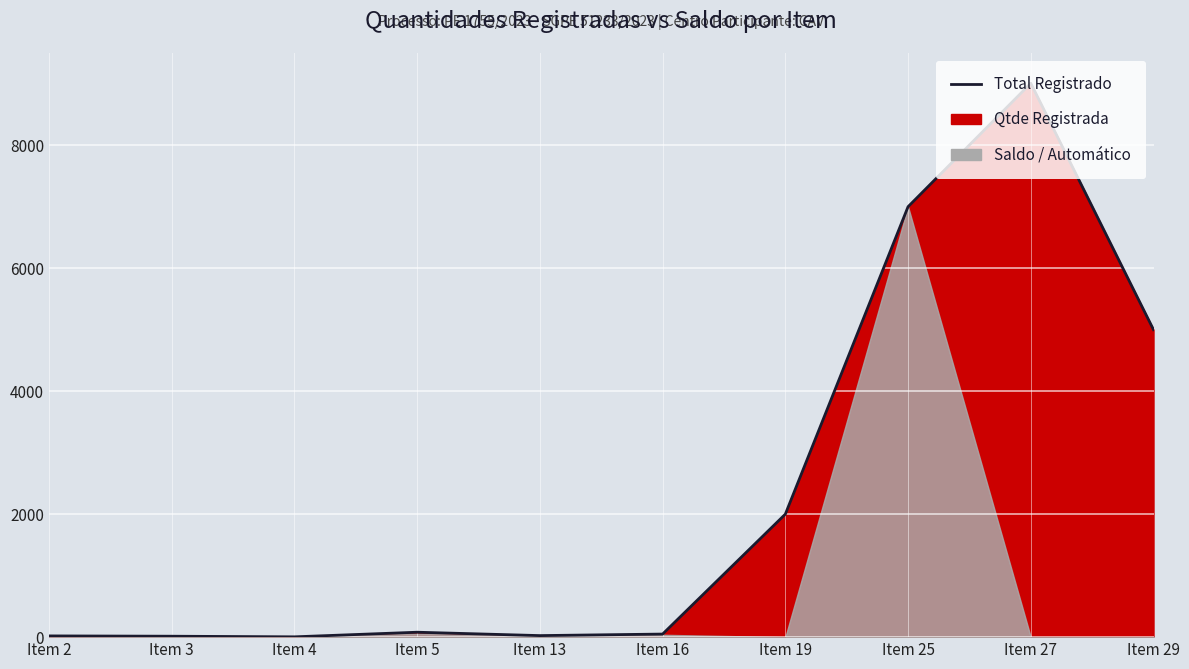

Reading left to right, extract all data points from this chart.

Item 2=20	Item 3=15	Item 4=5	Item 5=80	Item 13=25	Item 16=50	Item 19=2000	Item 25=7000	Item 27=9008	Item 29=5000